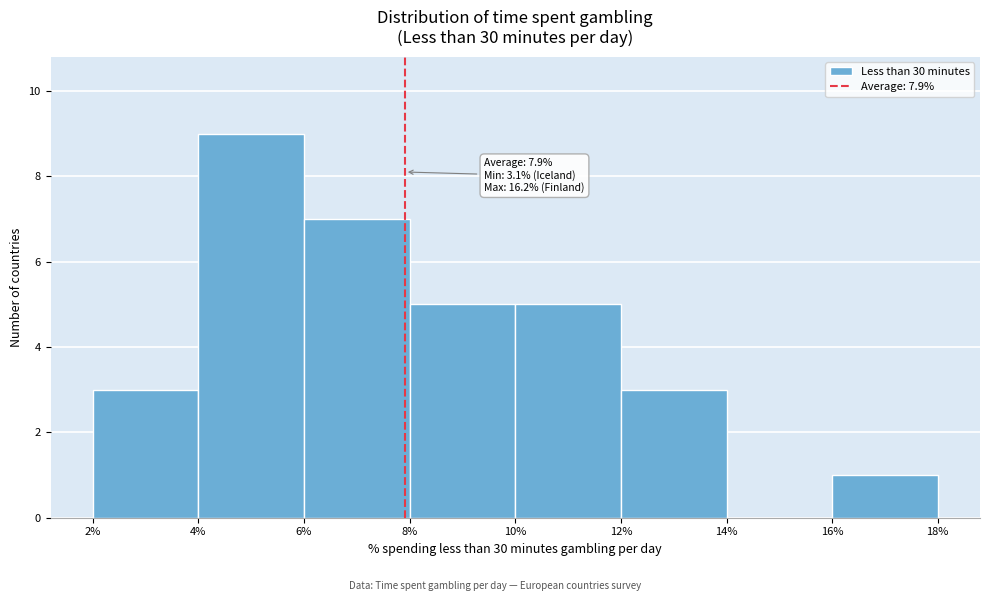

Which range on the x-axis has the tallest bar?

4% to 6%